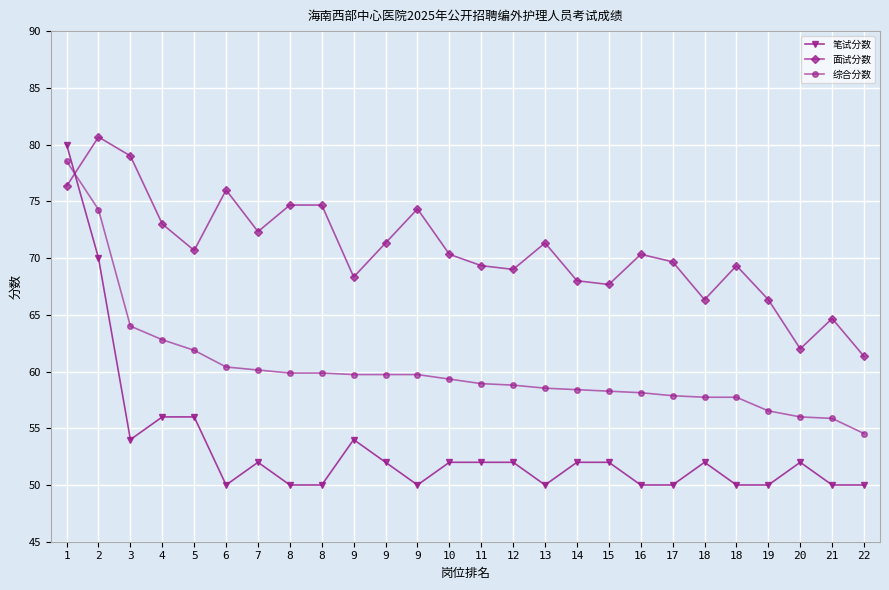

Where does the 面试分数 series first go above 70?

1